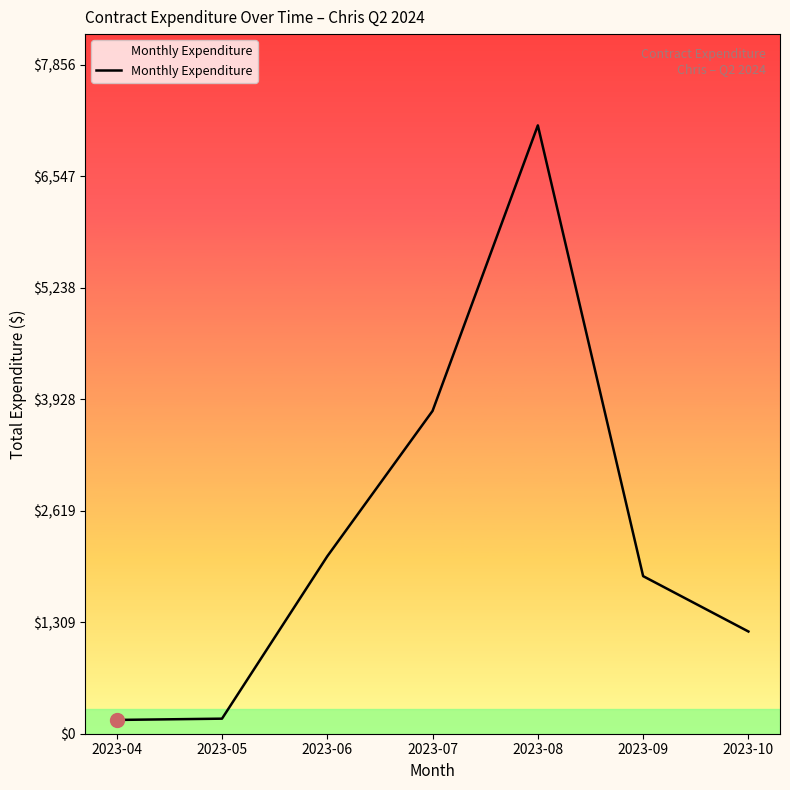

What is the change in value from 2023-04 to 2023-08?

+6980.4